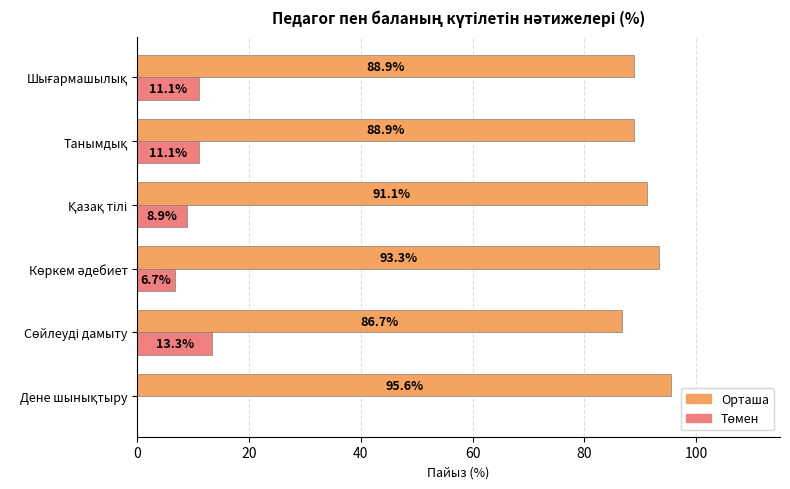

What is the highest value of the Орташа series?

95.6